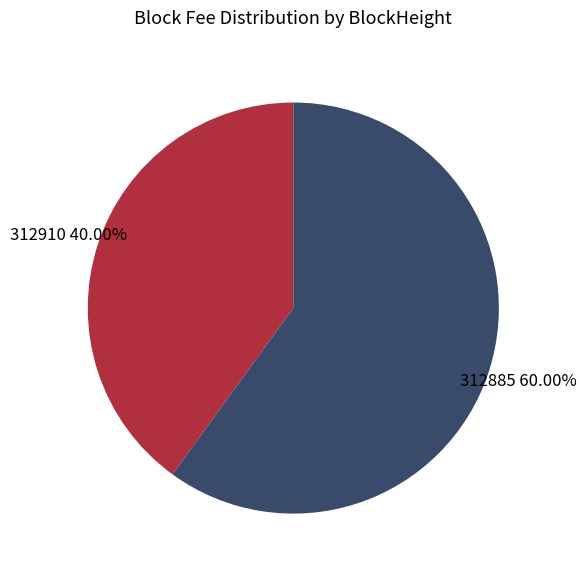

To the nearest percent, what is the difference between the 312885 and 312910 slice percentages?

20%